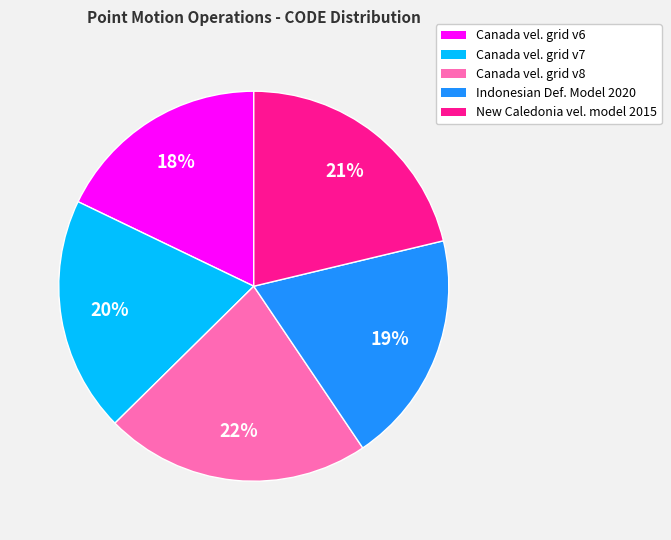

How many segments does this pie chart have?

5